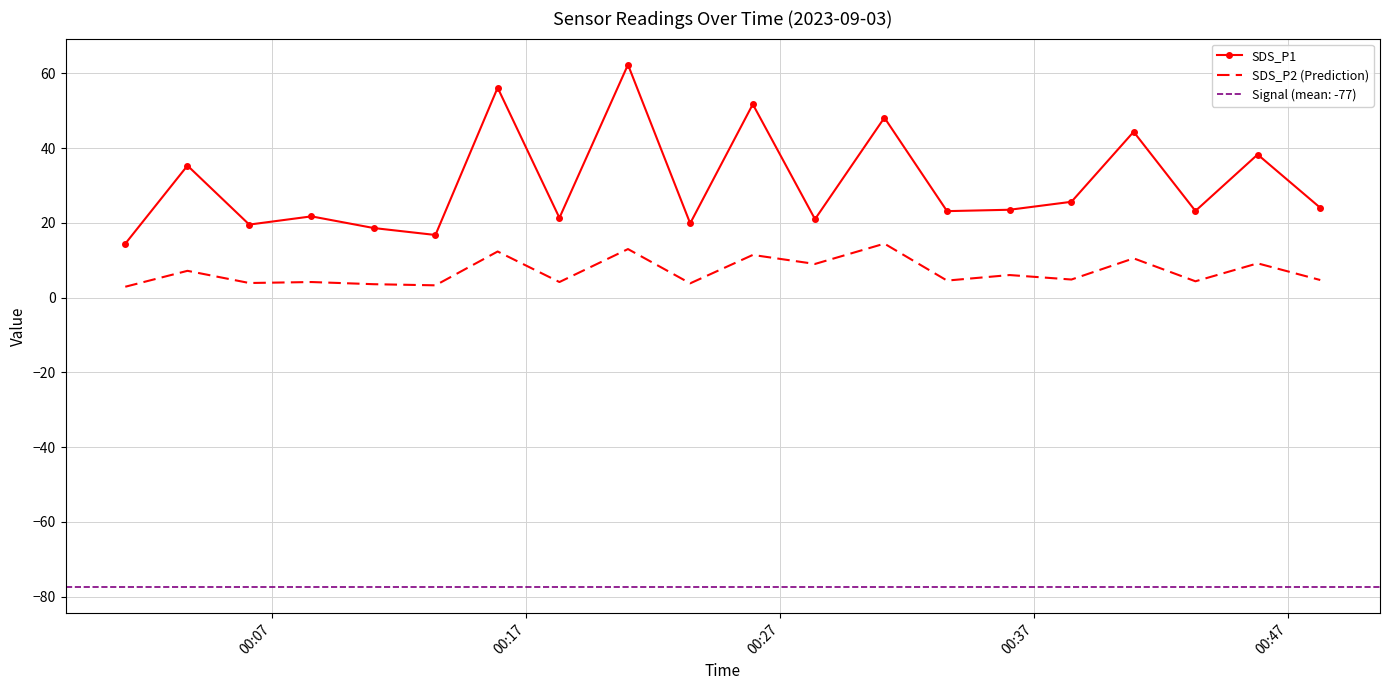

Which series has the largest total across all categories?

SDS_P1